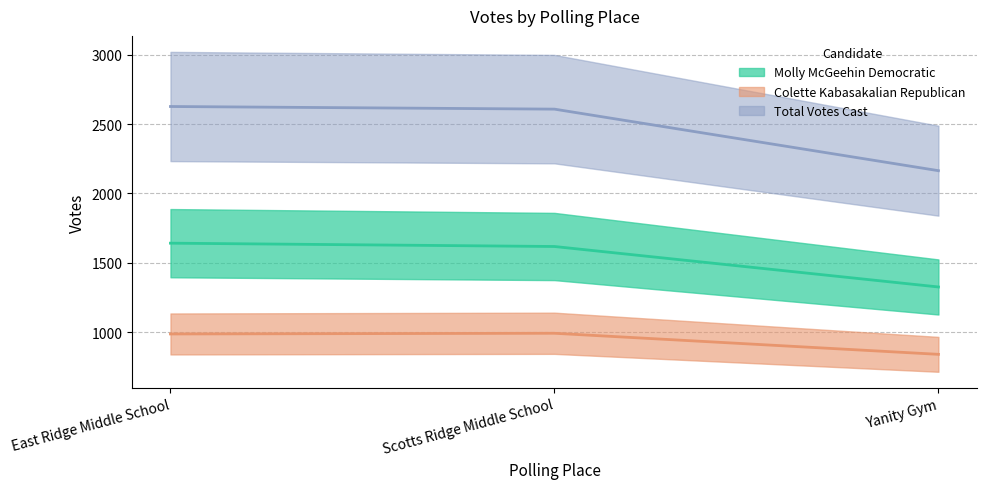

Reading right to left, what are all the values shown in this chart?

Molly McGeehin Democratic: Yanity Gym=1325	Scotts Ridge Middle School=1617	East Ridge Middle School=1641
Colette Kabasakalian Republican: Yanity Gym=839	Scotts Ridge Middle School=991	East Ridge Middle School=986
Total Votes Cast: Yanity Gym=2164	Scotts Ridge Middle School=2608	East Ridge Middle School=2627